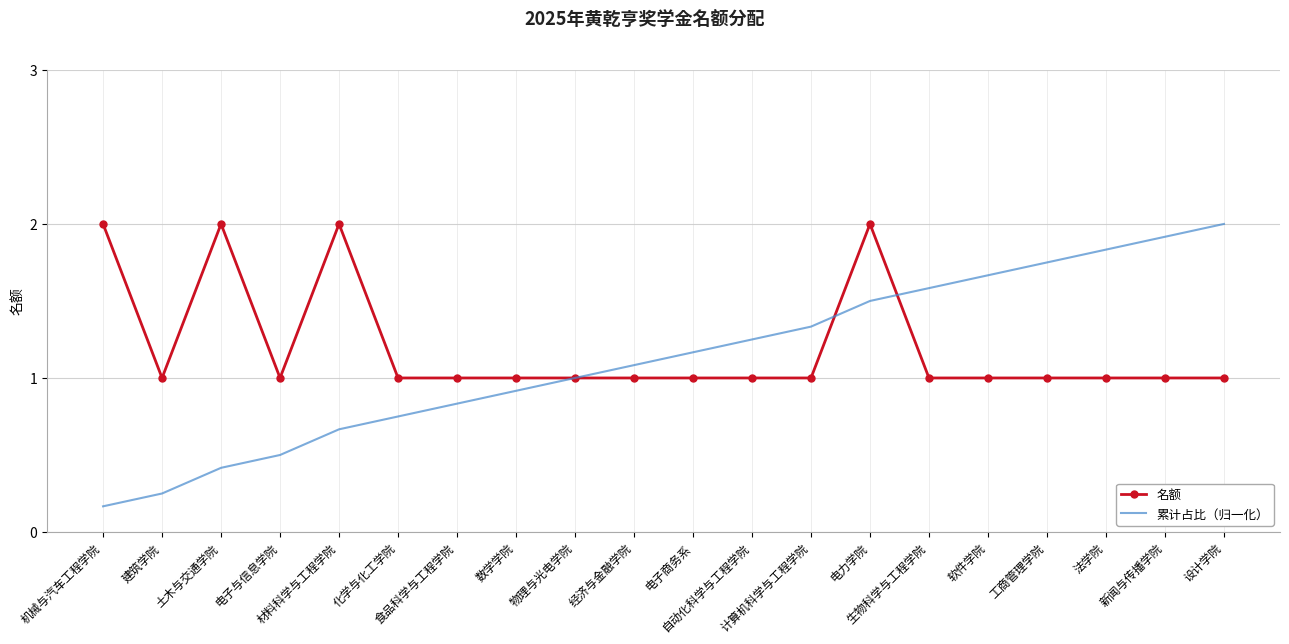

What value does the 累计占比（归一化） series have at 生物科学与工程学院?

1.6